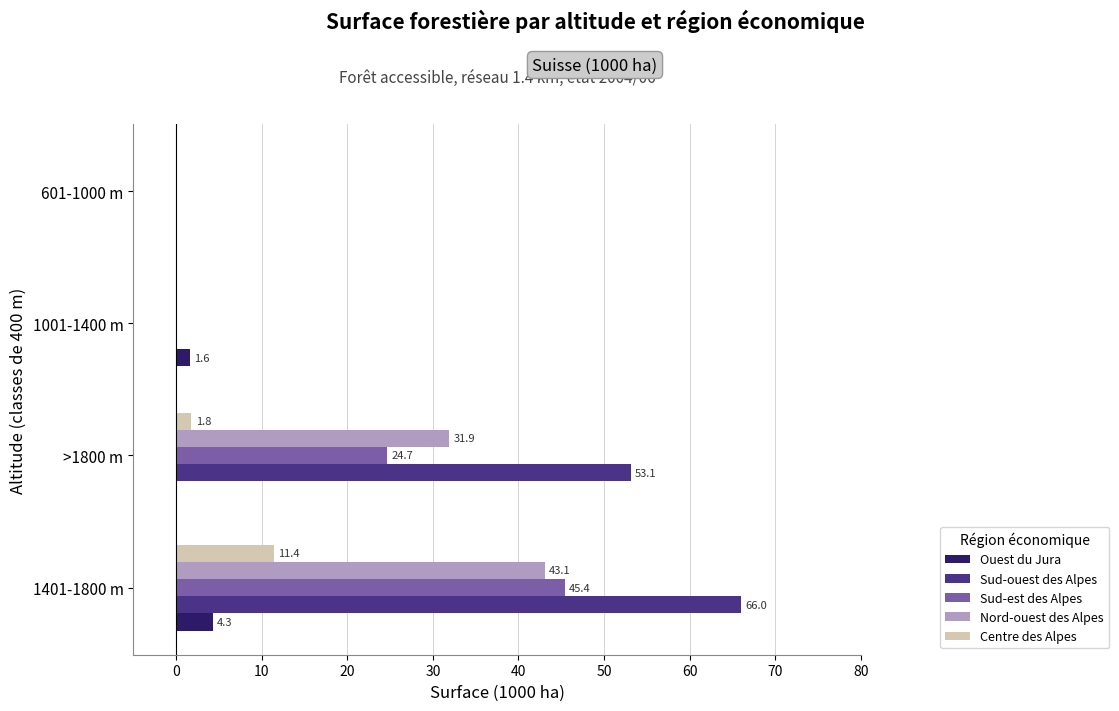

How many positive values does the Nord-ouest des Alpes series have?

2